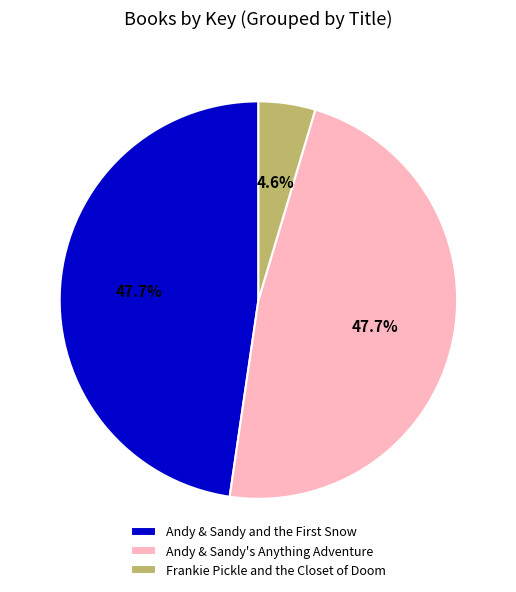

To the nearest percent, what portion does Frankie Pickle and the Closet of Doom represent?

5%